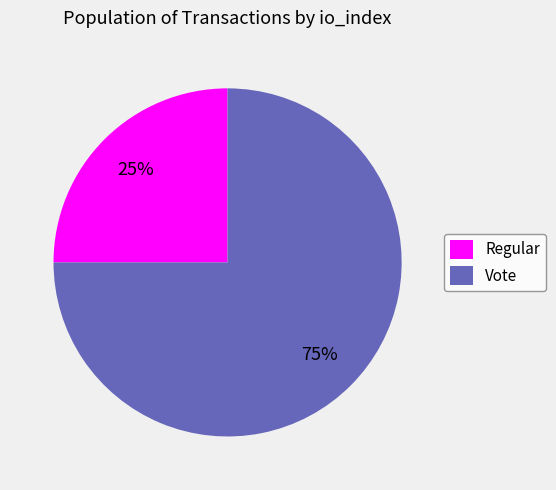

To the nearest percent, what percentage of the pie is Vote?

75%